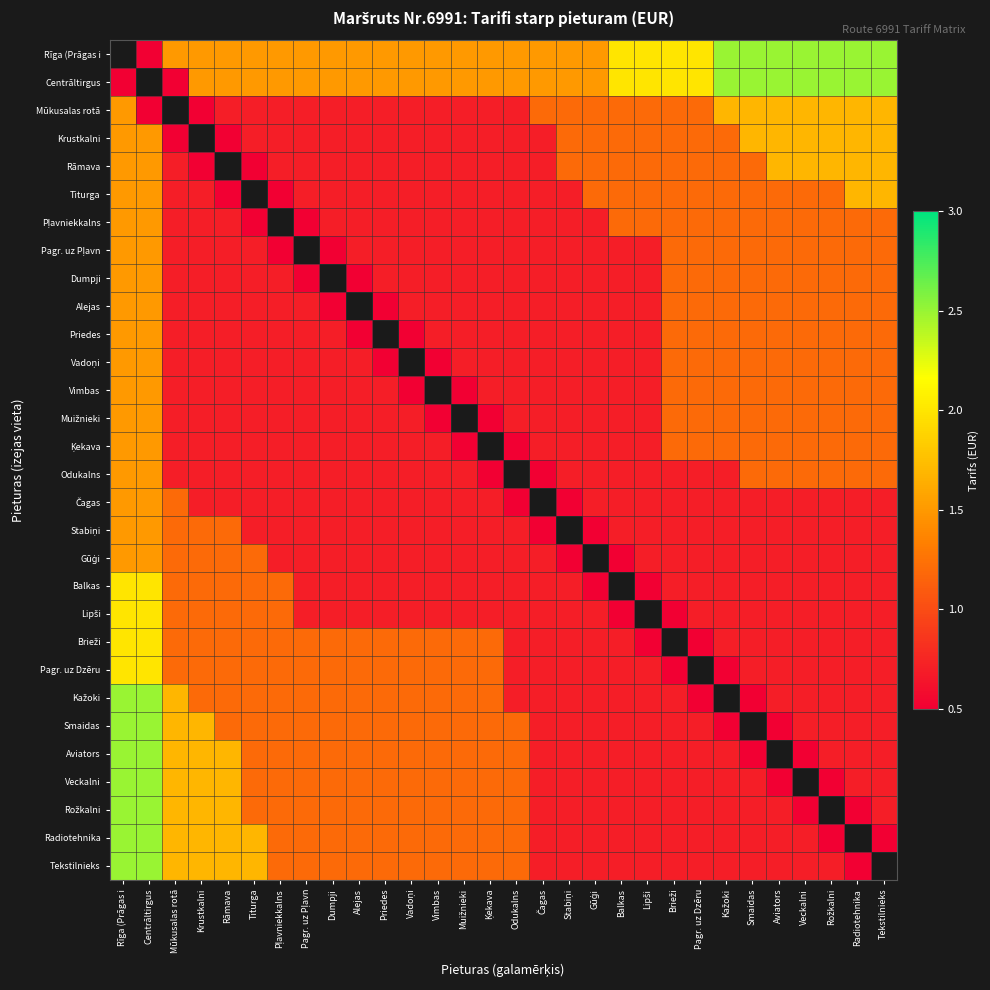

What value does the Radiotehnika series have at Ķekava?

1.2